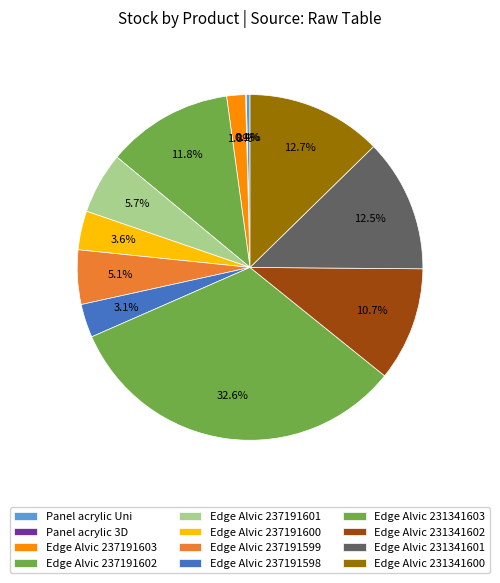

Between Edge Alvic 237191602 and Panel acrylic Uni, which is larger?

Edge Alvic 237191602